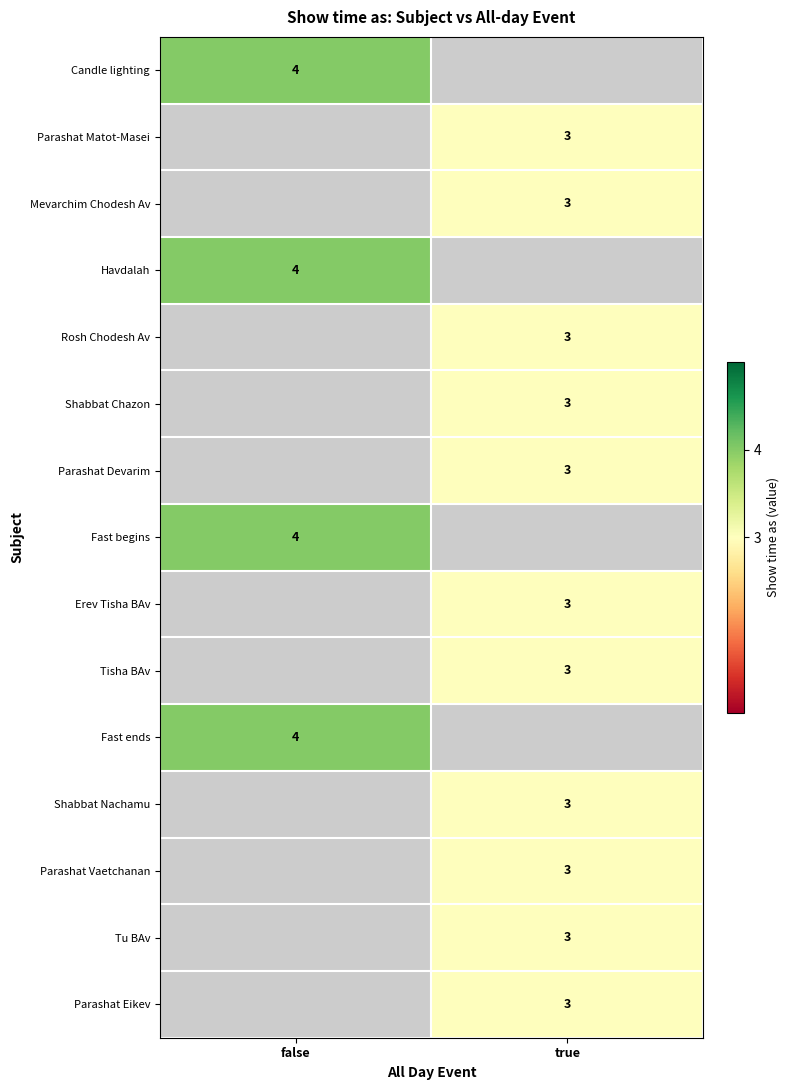

The value of Erev Tisha BAv at true is 4. True or false?

False